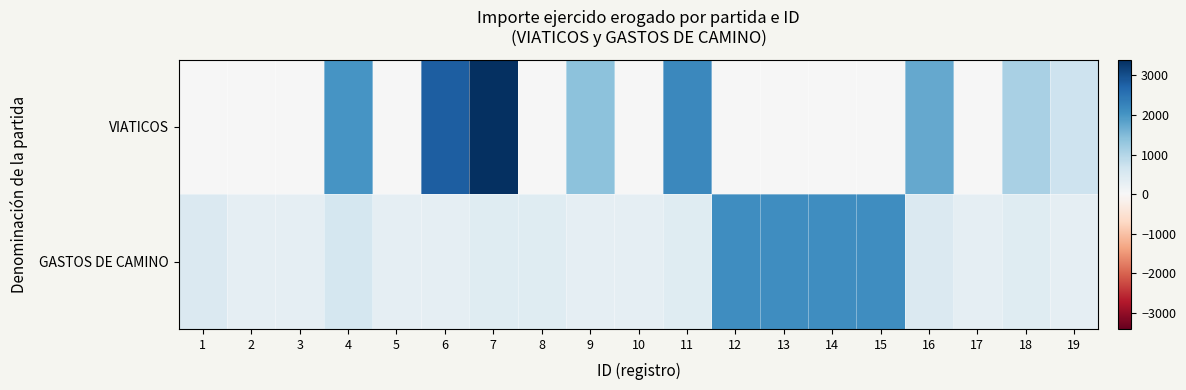

Reading right to left, transcribe all the data shown in this chart.

VIATICOS: 19=700	18=1100	17=0	16=1750	15=0	14=0	13=0	12=0	11=2200	10=0	9=1400	8=0	7=3400	6=2800	5=0	4=2000	3=0	2=0	1=0
GASTOS DE CAMINO: 19=300	18=400	17=300	16=500	15=2100	14=2100	13=2100	12=2100	11=400	10=300	9=300	8=400	7=400	6=300	5=300	4=600	3=300	2=300	1=500